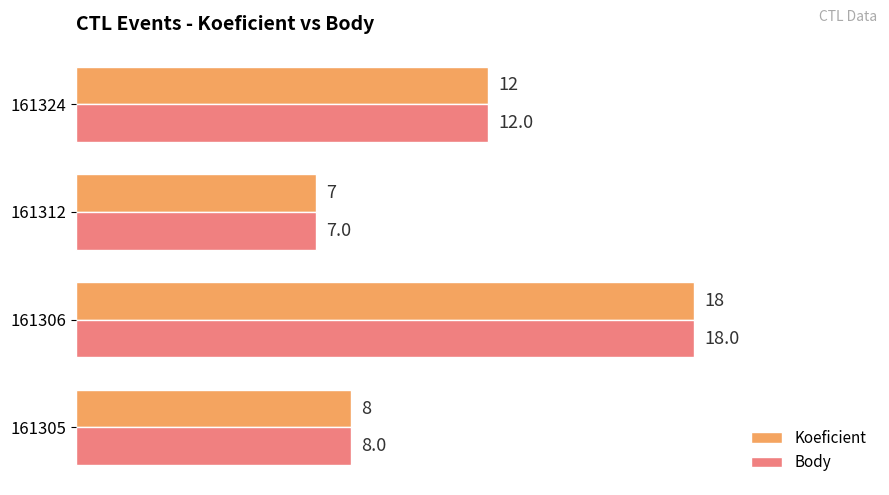

At how many categories does at least one series exceed 16?

1